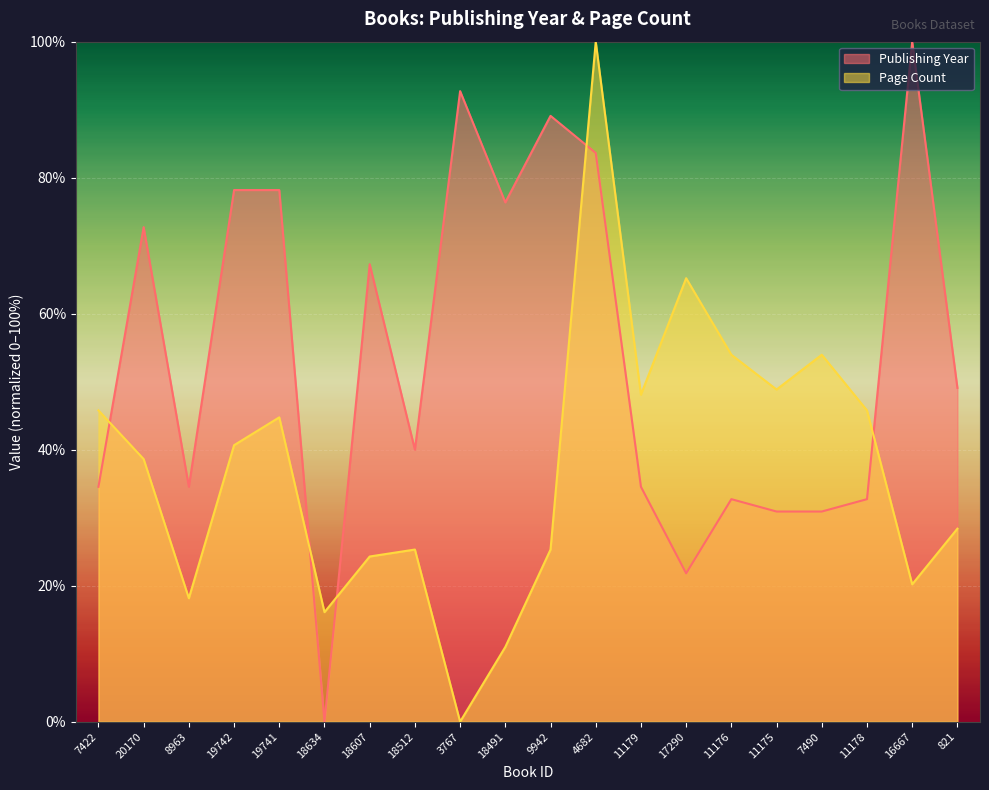

Rank the series at 3767 from highest to lowest value.

Publishing Year, Page Count